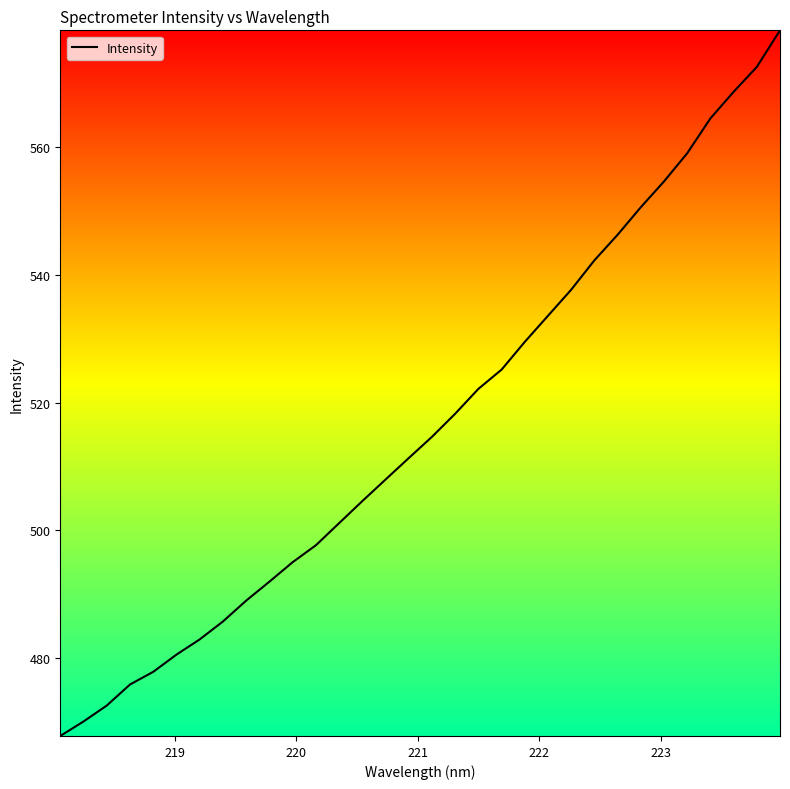

What is the difference between the maximum and minimum values?

110.4